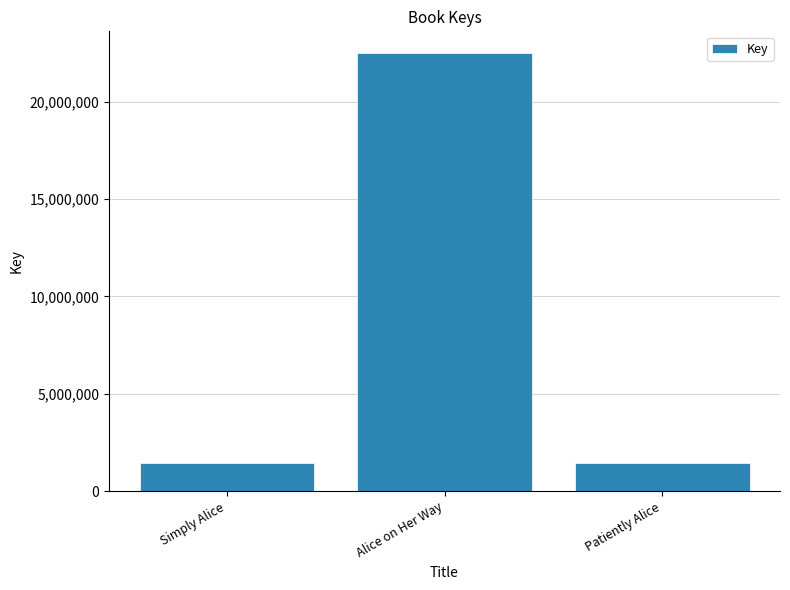

What is the maximum value shown in the chart?

22481733